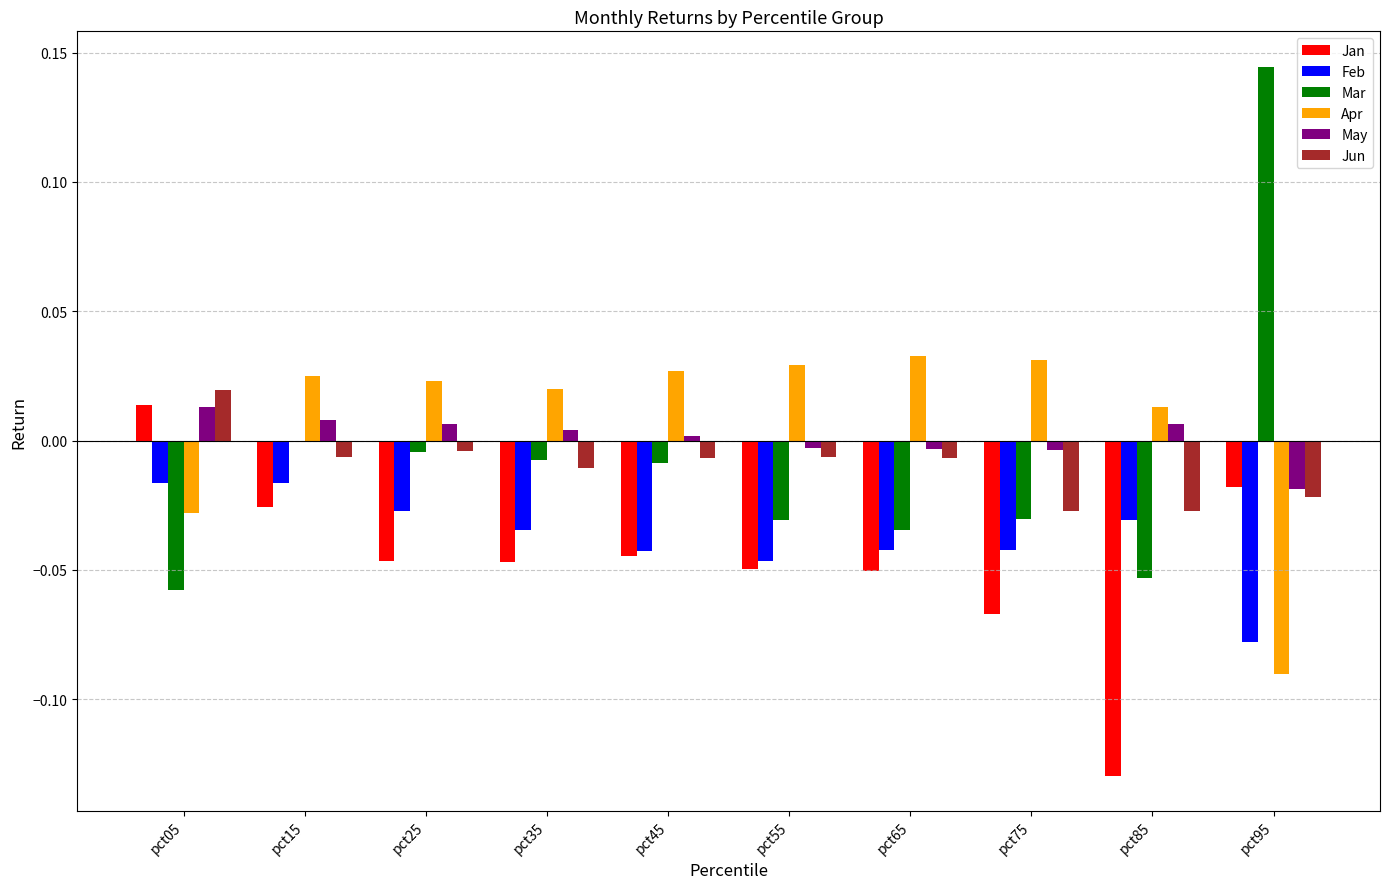

What are all the series names shown in the legend?

Jan, Feb, Mar, Apr, May, Jun